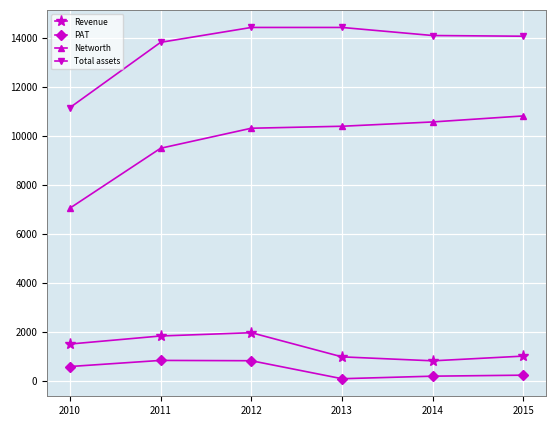

Is this an area chart (filled region under the line)?

No